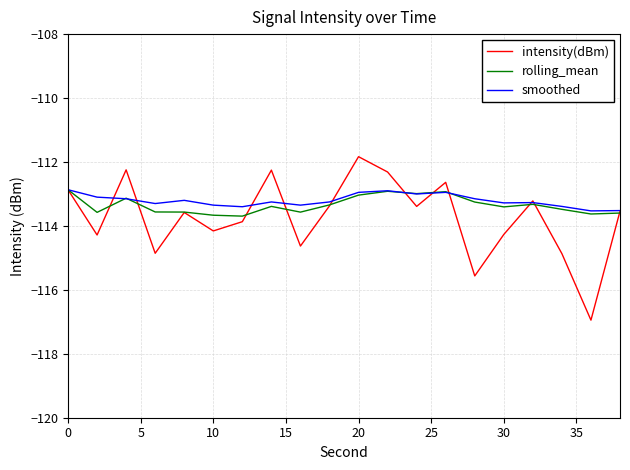

Which series has the widest spread of values?

intensity(dBm)